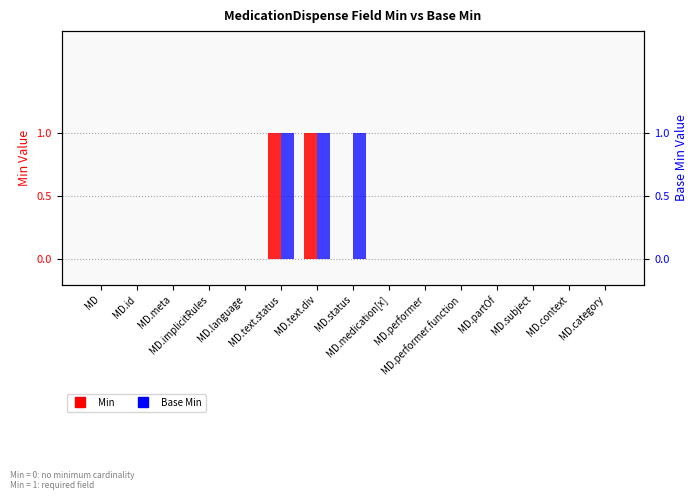

What is the sum of all Min values?

2